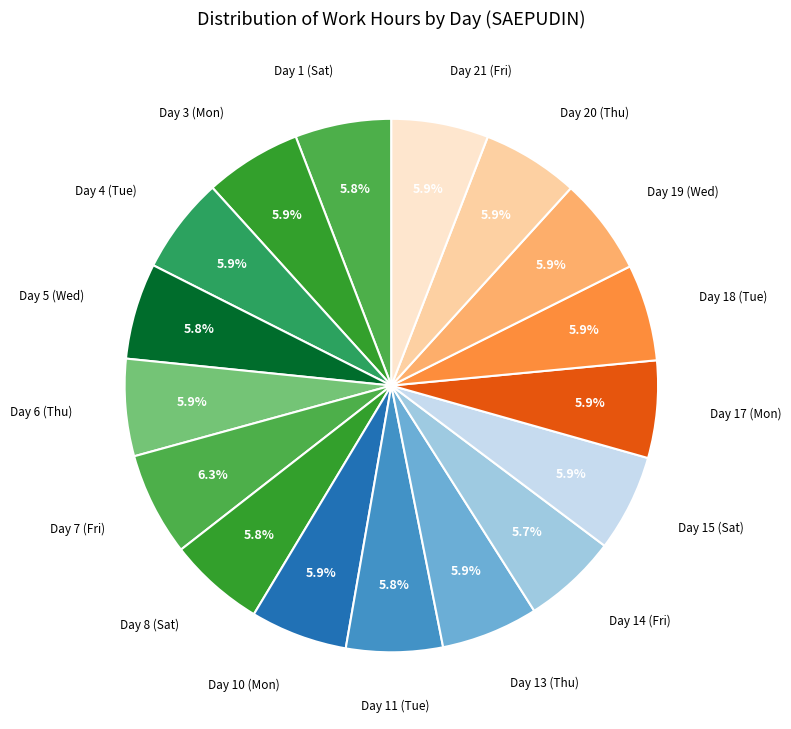

To the nearest percent, what is the average slice percentage?

6%